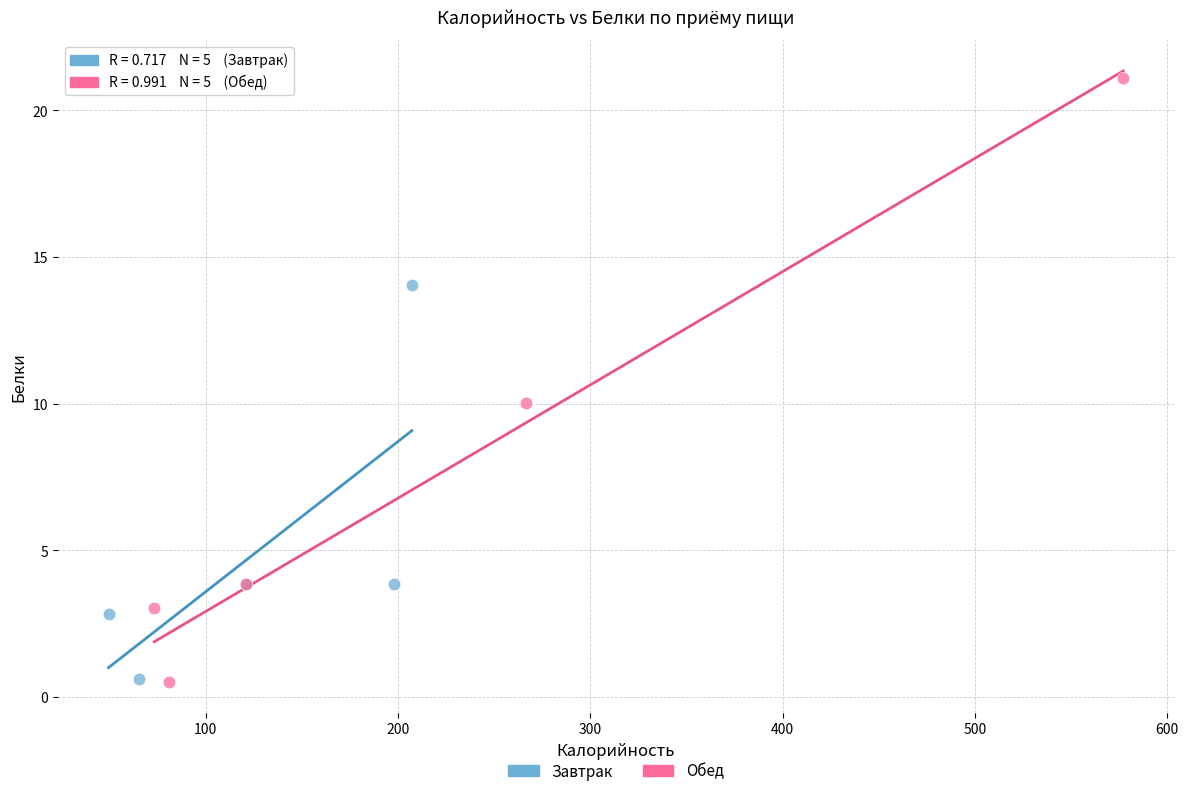

What are all the series names shown in the legend?

Завтрак, Обед